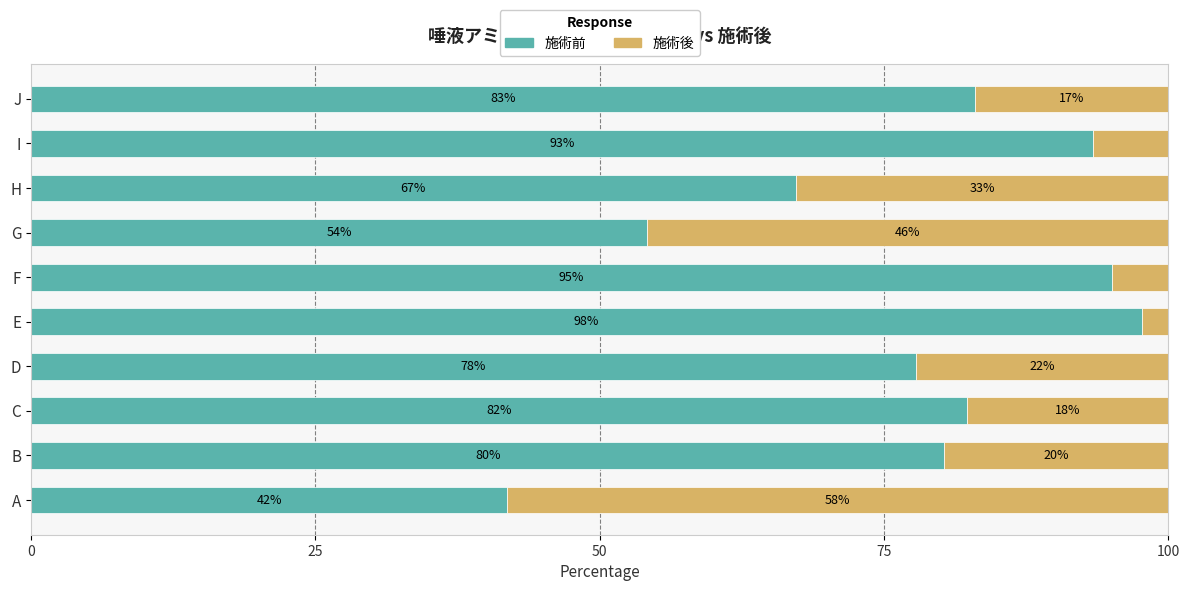

Rank the categories by 施術前 value from highest to lowest.

E, F, I, J, C, B, D, H, G, A